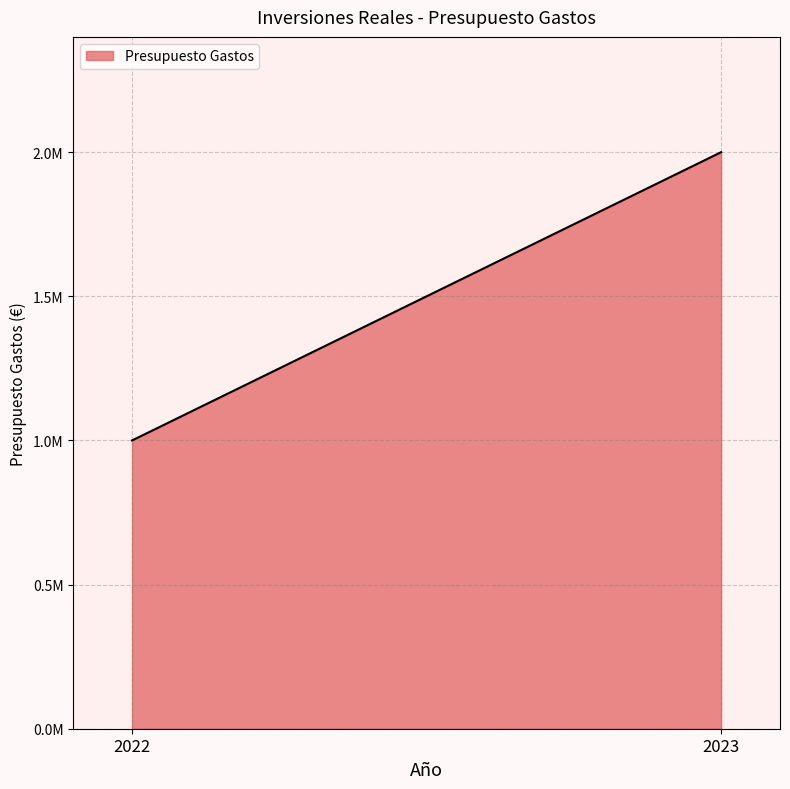

True or false: the data shows 657547 at 2022.

False